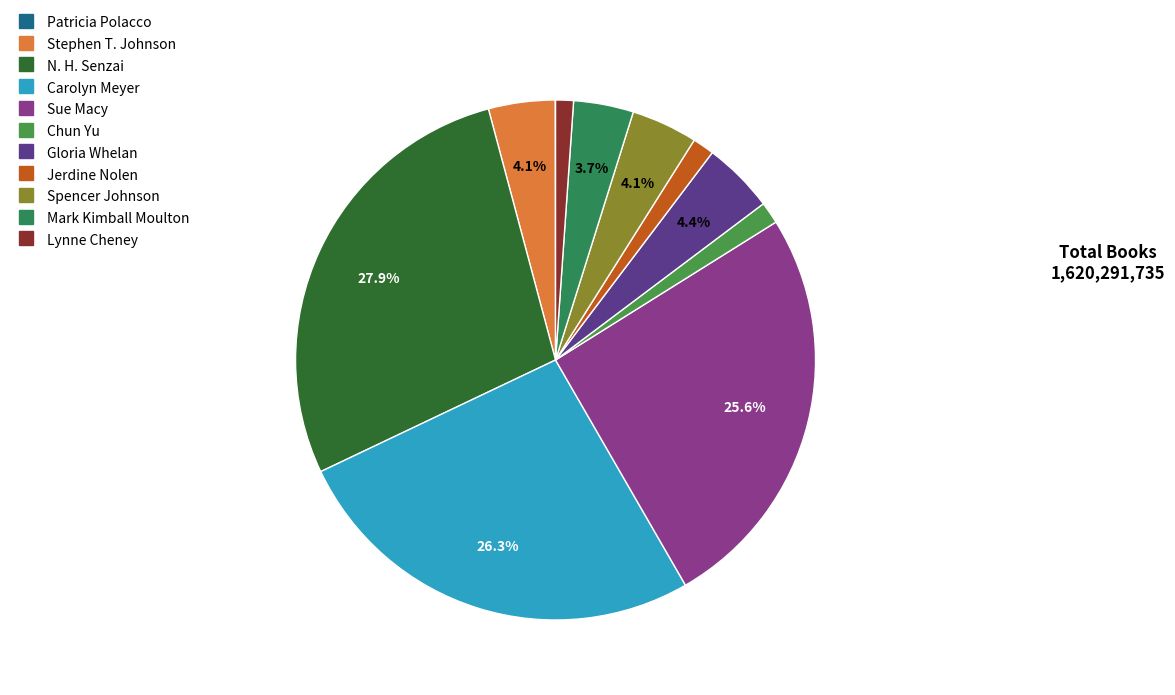

How many slices are in this pie chart?

11